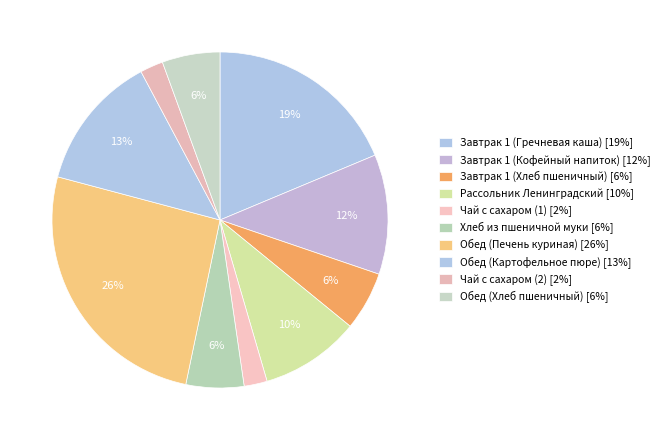

How many slices are in this pie chart?

10